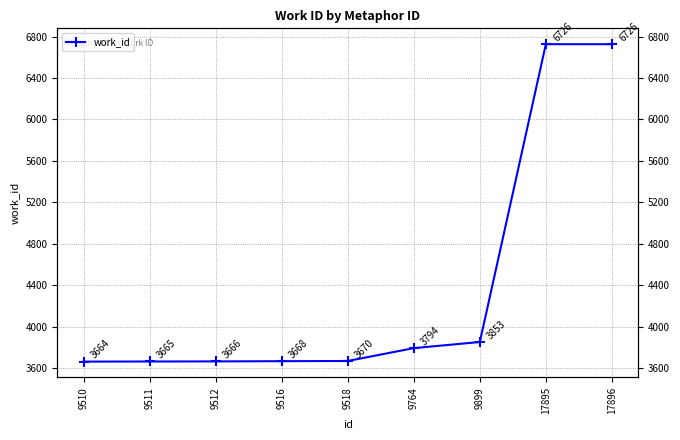

What is the sum of the values at 9516 and 9764?

7462